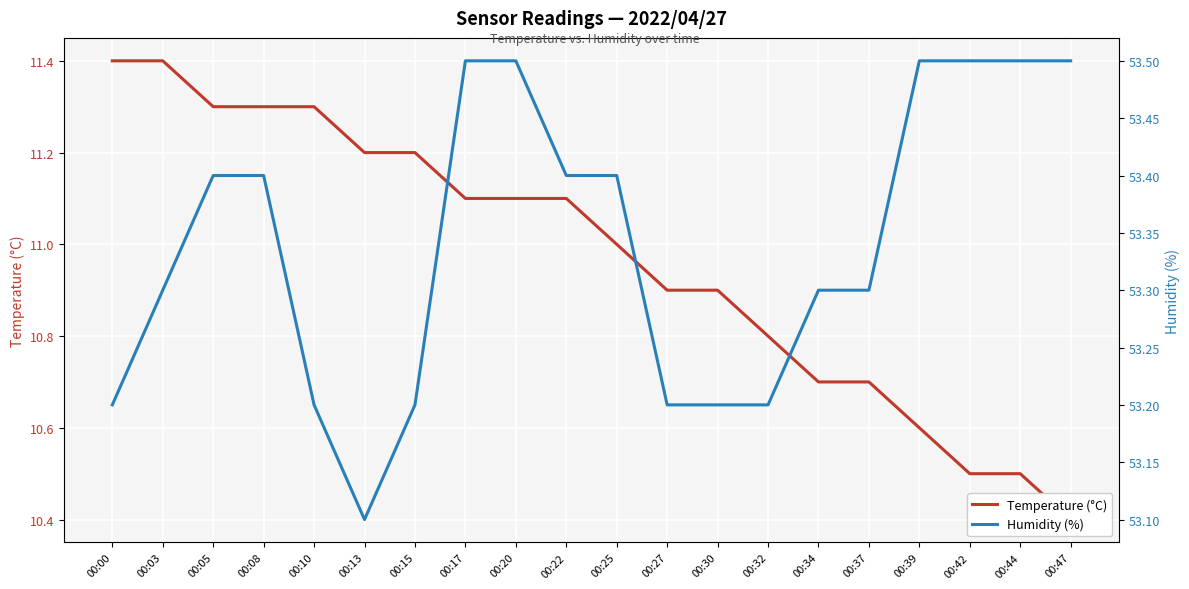

True or false: Temperature (°C) and Humidity (%) cross at least once.

False